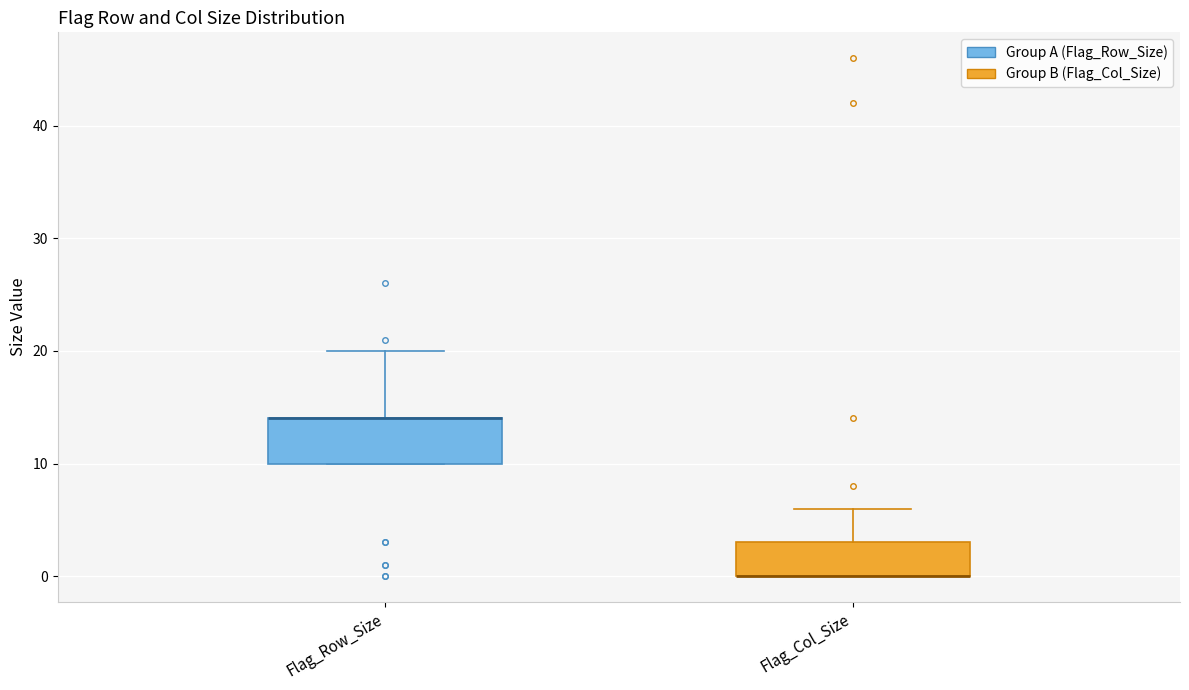

Reading left to right, read every box against the y-axis: the position of its median line, the range the box covers, and the ends of its whiskers. The values are not printed on the chart, so give them approximately, as read against the axis.

Flag_Row_Size: median 14 (drawn on the box's upper edge), box 10 to 14, whiskers 10 to 20
Flag_Col_Size: median 0 (drawn on the box's lower edge), box 0 to 3, whiskers 0 to 6